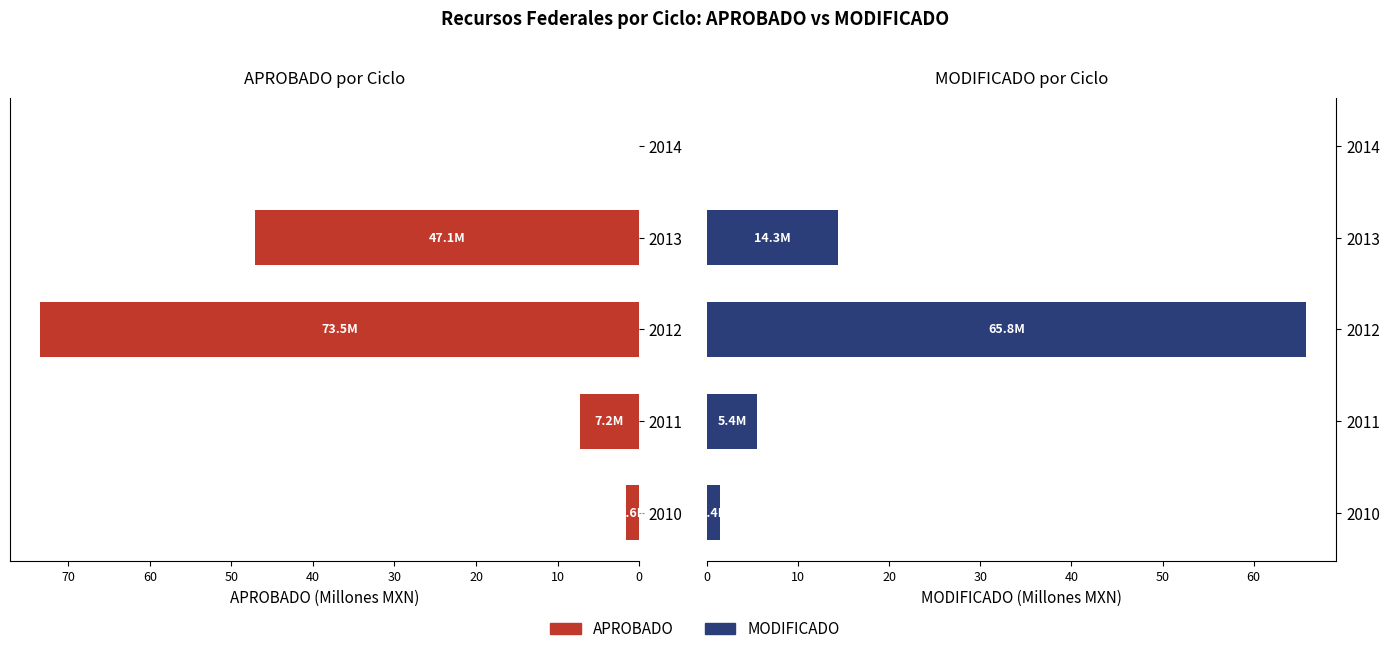

Which series has the largest total across all categories?

APROBADO